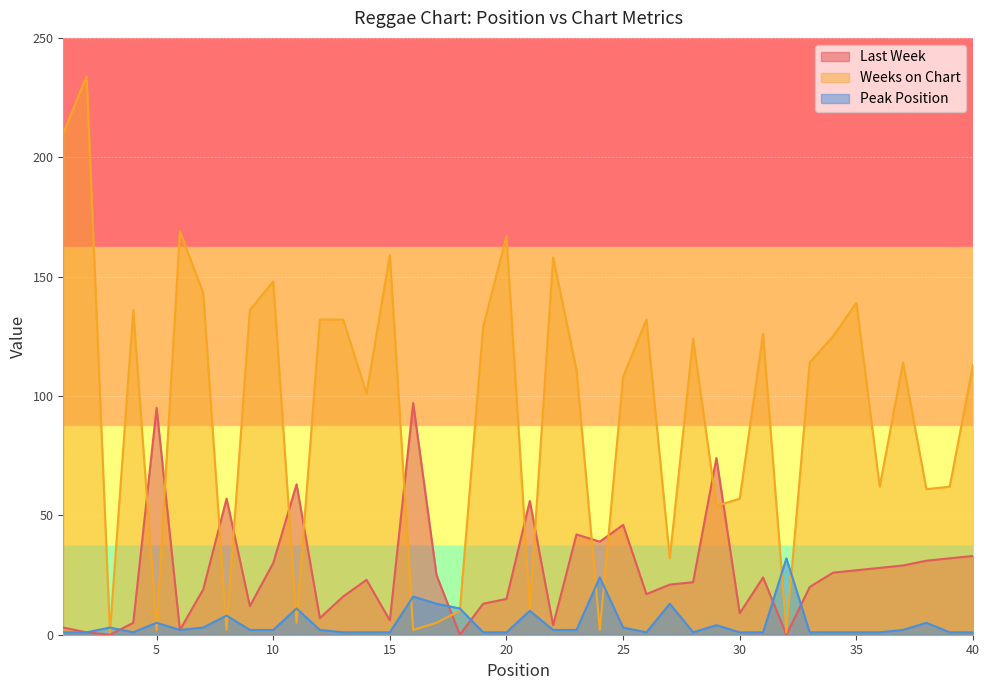

Rank the series by their average value, from lowest to highest.

Peak Position, Last Week, Weeks on Chart